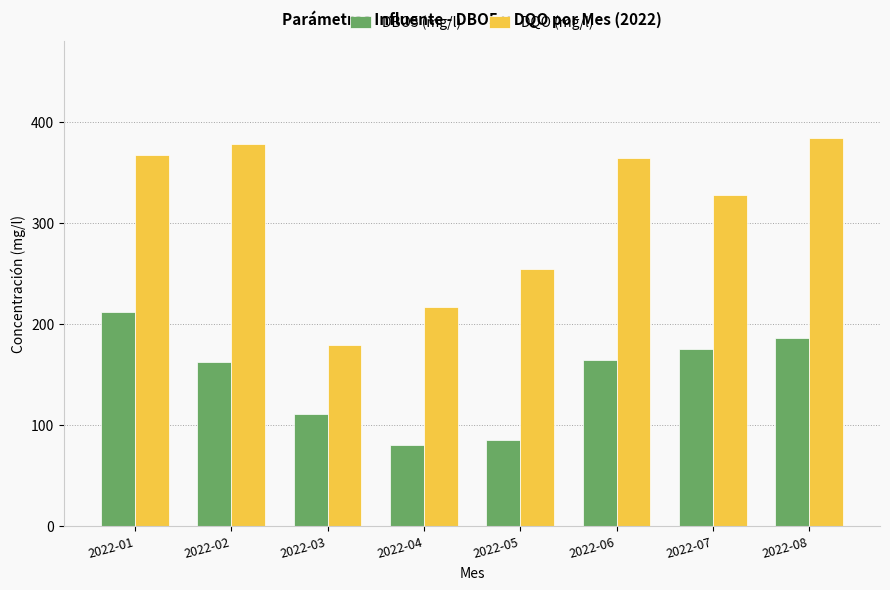

At which label is DQO (mg/l) closest to 281?

2022-05